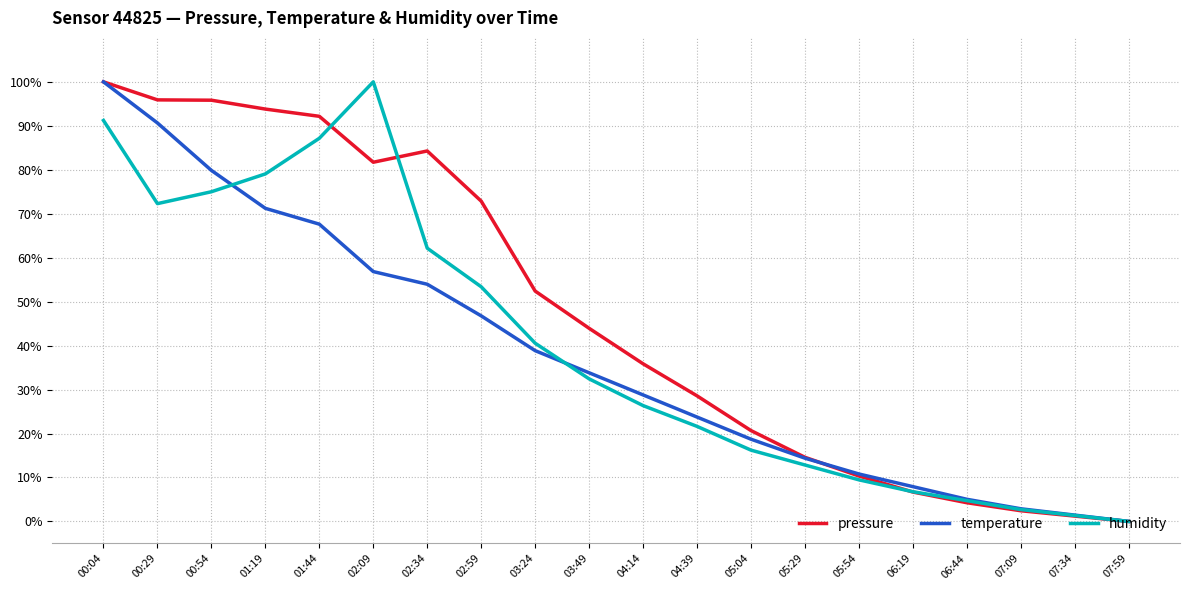

Rank the series at 03:24 from lowest to highest value.

temperature, humidity, pressure